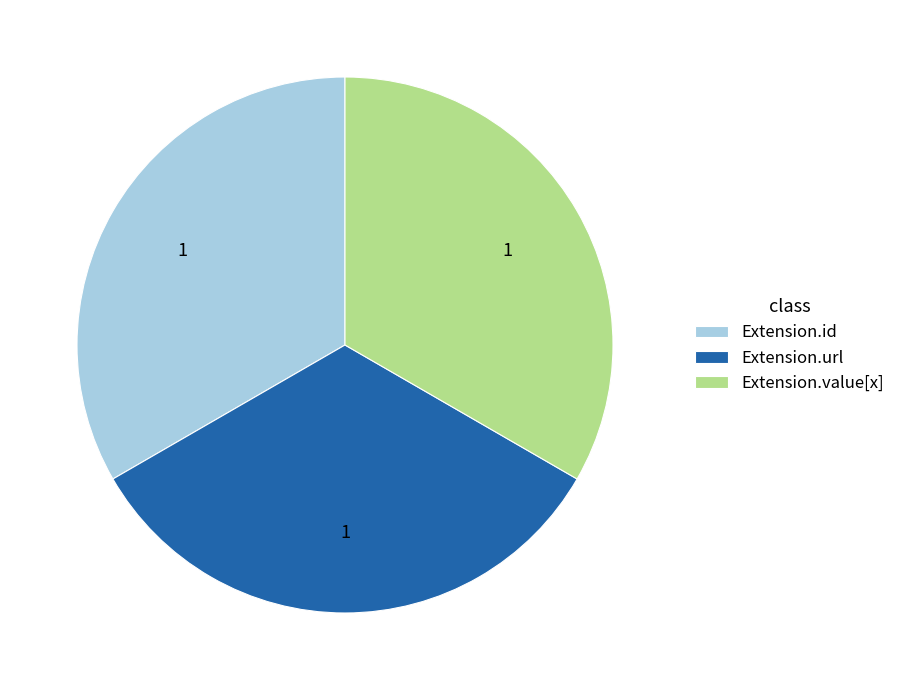

Count the number of slices in the pie.

3